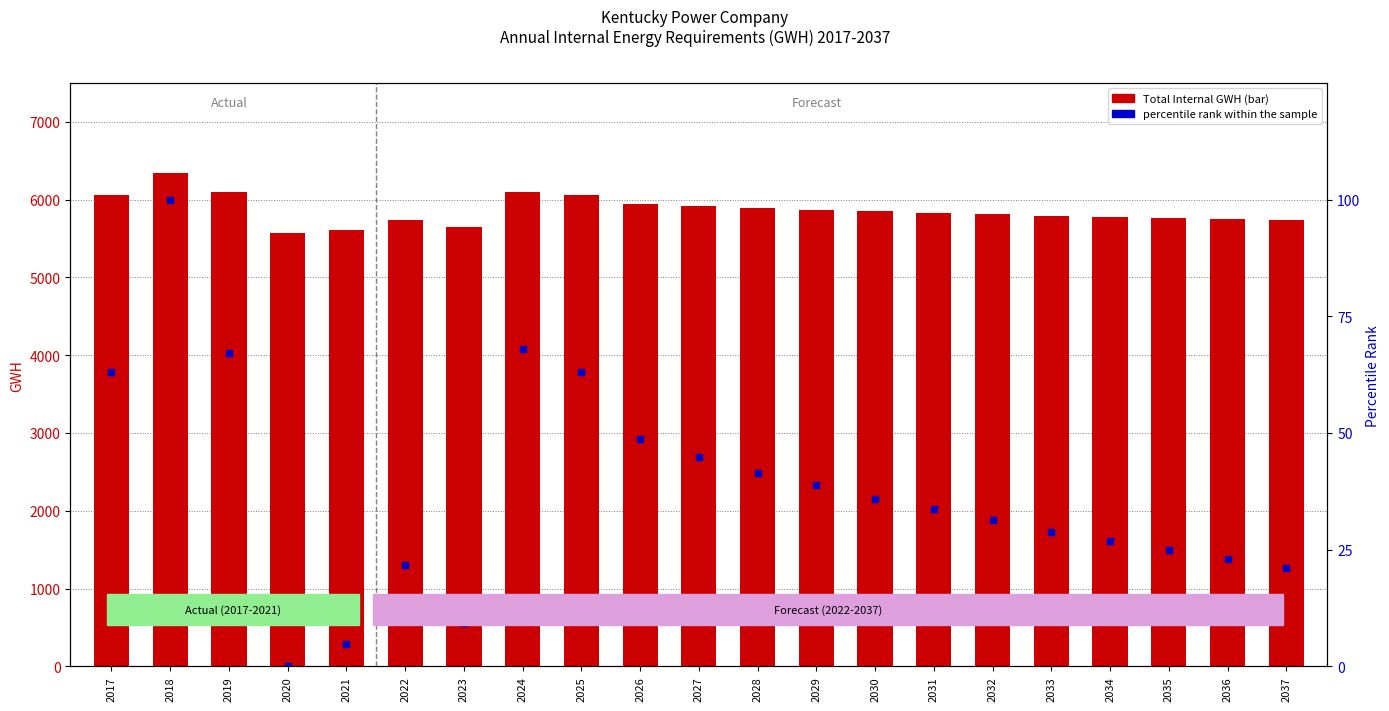

At which label does Total Internal GWH reach its minimum?

2020